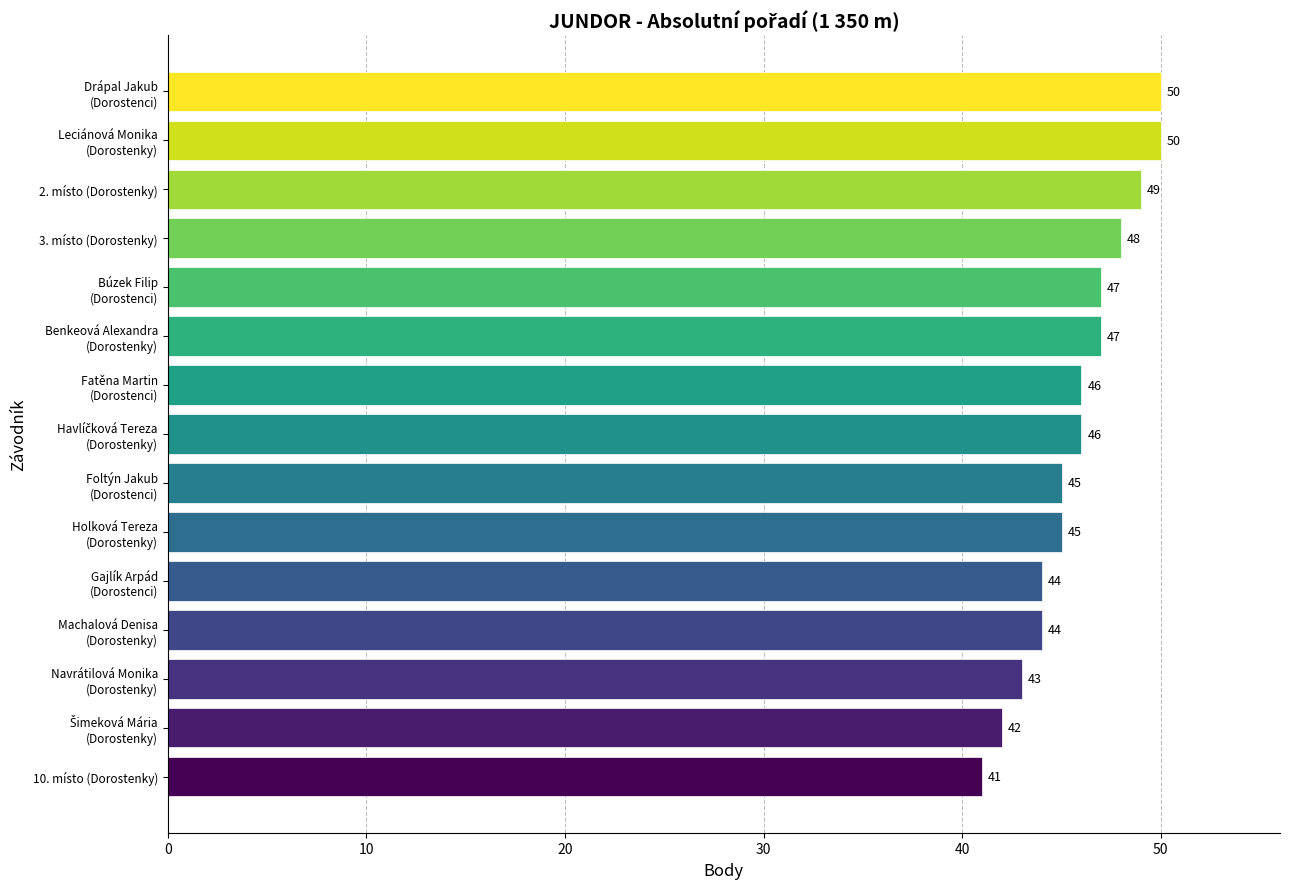

The value at 3. místo (Dorostenky) is 68. True or false?

False